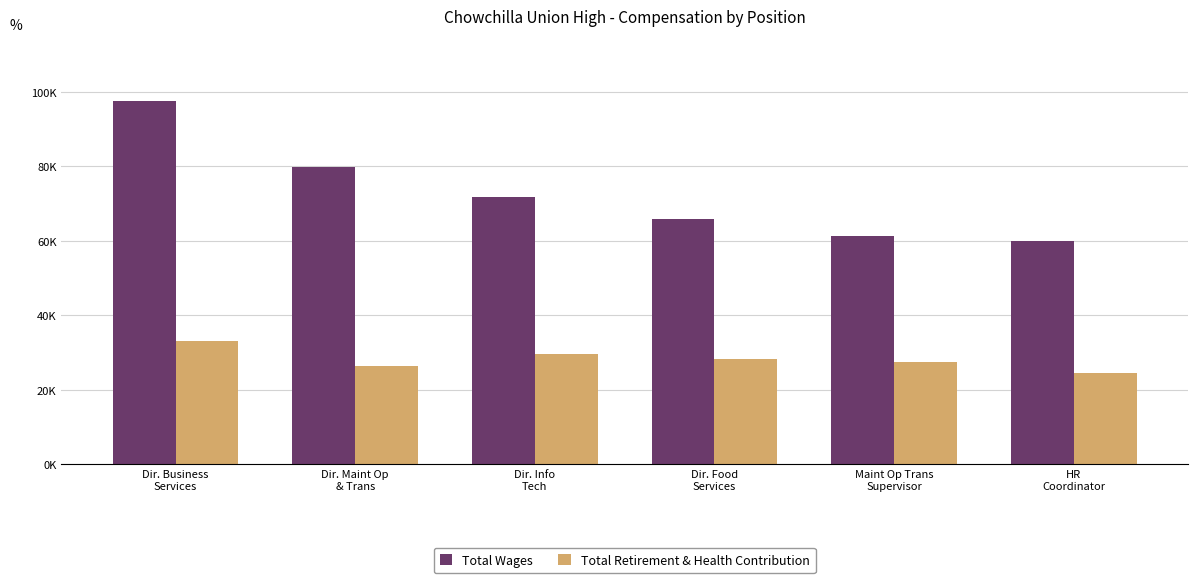

What is the difference between the Total Wages values at Dir. Info
Tech and Dir. Food
Services?

5755